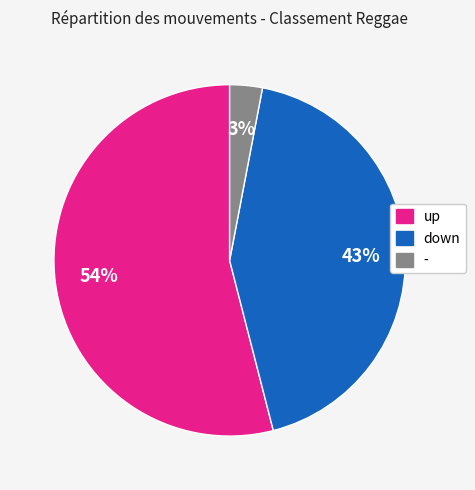

To the nearest percent, what is the average slice percentage?

33%